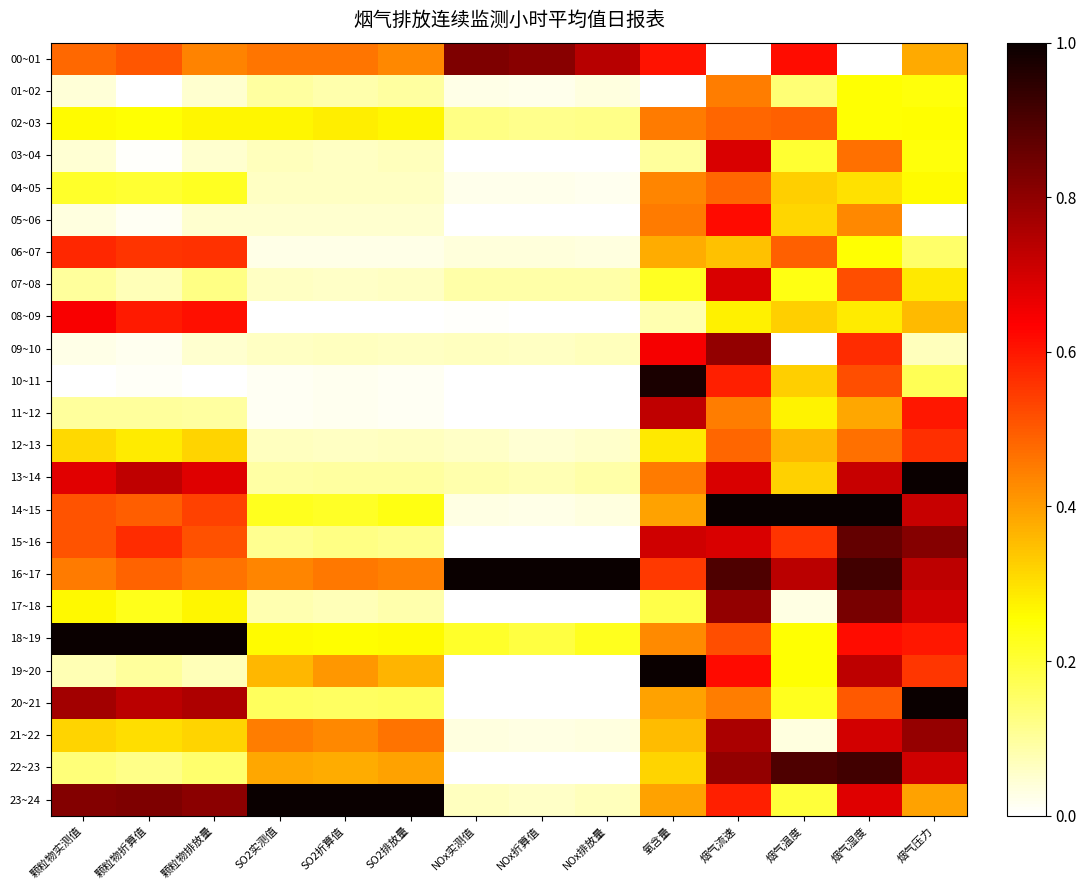

Reading left to right, transcribe all the data shown in this chart.

00~01: 颗粒物实测值=0.5	颗粒物折算值=0.5	颗粒物排放量=0.4	SO2实测值=0.5	SO2折算值=0.5	SO2排放量=0.4	NOx实测值=0.8	NOx折算值=0.8	NOx排放量=0.7	氧含量=0.6	烟气流速=0.0	烟气温度=0.6	烟气湿度=0.0	烟气压力=0.4
01~02: 颗粒物实测值=0.0	颗粒物折算值=0.0	颗粒物排放量=0.0	SO2实测值=0.1	SO2折算值=0.1	SO2排放量=0.1	NOx实测值=0.0	NOx折算值=0.0	NOx排放量=0.0	氧含量=0.0	烟气流速=0.4	烟气温度=0.1	烟气湿度=0.3	烟气压力=0.2
02~03: 颗粒物实测值=0.3	颗粒物折算值=0.3	颗粒物排放量=0.3	SO2实测值=0.3	SO2折算值=0.3	SO2排放量=0.3	NOx实测值=0.1	NOx折算值=0.1	NOx排放量=0.1	氧含量=0.5	烟气流速=0.5	烟气温度=0.5	烟气湿度=0.3	烟气压力=0.3
03~04: 颗粒物实测值=0.0	颗粒物折算值=0.0	颗粒物排放量=0.0	SO2实测值=0.1	SO2折算值=0.1	SO2排放量=0.1	NOx实测值=0.0	NOx折算值=0.0	NOx排放量=0.0	氧含量=0.1	烟气流速=0.7	烟气温度=0.2	烟气湿度=0.5	烟气压力=0.2
04~05: 颗粒物实测值=0.2	颗粒物折算值=0.2	颗粒物排放量=0.2	SO2实测值=0.1	SO2折算值=0.1	SO2排放量=0.1	NOx实测值=0.0	NOx折算值=0.0	NOx排放量=0.0	氧含量=0.4	烟气流速=0.5	烟气温度=0.3	烟气湿度=0.3	烟气压力=0.3
05~06: 颗粒物实测值=0.0	颗粒物折算值=0.0	颗粒物排放量=0.0	SO2实测值=0.0	SO2折算值=0.0	SO2排放量=0.0	NOx实测值=0.0	NOx折算值=0.0	NOx排放量=0.0	氧含量=0.5	烟气流速=0.6	烟气温度=0.3	烟气湿度=0.4	烟气压力=0.0
06~07: 颗粒物实测值=0.6	颗粒物折算值=0.6	颗粒物排放量=0.6	SO2实测值=0.0	SO2折算值=0.0	SO2排放量=0.0	NOx实测值=0.0	NOx折算值=0.0	NOx排放量=0.0	氧含量=0.4	烟气流速=0.3	烟气温度=0.5	烟气湿度=0.3	烟气压力=0.2
07~08: 颗粒物实测值=0.1	颗粒物折算值=0.1	颗粒物排放量=0.1	SO2实测值=0.1	SO2折算值=0.1	SO2排放量=0.1	NOx实测值=0.1	NOx折算值=0.1	NOx排放量=0.1	氧含量=0.2	烟气流速=0.7	烟气温度=0.2	烟气湿度=0.5	烟气压力=0.3
08~09: 颗粒物实测值=0.6	颗粒物折算值=0.6	颗粒物排放量=0.6	SO2实测值=0.0	SO2折算值=0.0	SO2排放量=0.0	NOx实测值=0.0	NOx折算值=0.0	NOx排放量=0.0	氧含量=0.1	烟气流速=0.3	烟气温度=0.3	烟气湿度=0.3	烟气压力=0.4
09~10: 颗粒物实测值=0.0	颗粒物折算值=0.0	颗粒物排放量=0.0	SO2实测值=0.1	SO2折算值=0.1	SO2排放量=0.1	NOx实测值=0.1	NOx折算值=0.1	NOx排放量=0.1	氧含量=0.6	烟气流速=0.8	烟气温度=0.0	烟气湿度=0.6	烟气压力=0.1
10~11: 颗粒物实测值=0.0	颗粒物折算值=0.0	颗粒物排放量=0.0	SO2实测值=0.0	SO2折算值=0.0	SO2排放量=0.0	NOx实测值=0.0	NOx折算值=0.0	NOx排放量=0.0	氧含量=1.0	烟气流速=0.6	烟气温度=0.3	烟气湿度=0.5	烟气压力=0.2
11~12: 颗粒物实测值=0.1	颗粒物折算值=0.1	颗粒物排放量=0.1	SO2实测值=0.0	SO2折算值=0.0	SO2排放量=0.0	NOx实测值=0.0	NOx折算值=0.0	NOx排放量=0.0	氧含量=0.7	烟气流速=0.4	烟气温度=0.3	烟气湿度=0.4	烟气压力=0.6
12~13: 颗粒物实测值=0.3	颗粒物折算值=0.3	颗粒物排放量=0.3	SO2实测值=0.1	SO2折算值=0.1	SO2排放量=0.1	NOx实测值=0.1	NOx折算值=0.0	NOx排放量=0.1	氧含量=0.3	烟气流速=0.5	烟气温度=0.4	烟气湿度=0.5	烟气压力=0.6
13~14: 颗粒物实测值=0.7	颗粒物折算值=0.7	颗粒物排放量=0.7	SO2实测值=0.1	SO2折算值=0.1	SO2排放量=0.1	NOx实测值=0.1	NOx折算值=0.1	NOx排放量=0.1	氧含量=0.5	烟气流速=0.7	烟气温度=0.3	烟气湿度=0.7	烟气压力=1.0
14~15: 颗粒物实测值=0.5	颗粒物折算值=0.5	颗粒物排放量=0.5	SO2实测值=0.2	SO2折算值=0.2	SO2排放量=0.2	NOx实测值=0.0	NOx折算值=0.0	NOx排放量=0.0	氧含量=0.4	烟气流速=1.0	烟气温度=1.0	烟气湿度=1.0	烟气压力=0.7
15~16: 颗粒物实测值=0.5	颗粒物折算值=0.6	颗粒物排放量=0.5	SO2实测值=0.1	SO2折算值=0.1	SO2排放量=0.1	NOx实测值=0.0	NOx折算值=0.0	NOx排放量=0.0	氧含量=0.7	烟气流速=0.7	烟气温度=0.6	烟气湿度=0.9	烟气压力=0.8
16~17: 颗粒物实测值=0.5	颗粒物折算值=0.5	颗粒物排放量=0.5	SO2实测值=0.4	SO2折算值=0.5	SO2排放量=0.4	NOx实测值=1.0	NOx折算值=1.0	NOx排放量=1.0	氧含量=0.5	烟气流速=0.9	烟气温度=0.7	烟气湿度=0.9	烟气压力=0.7
17~18: 颗粒物实测值=0.3	颗粒物折算值=0.2	颗粒物排放量=0.3	SO2实测值=0.1	SO2折算值=0.1	SO2排放量=0.1	NOx实测值=0.0	NOx折算值=0.0	NOx排放量=0.0	氧含量=0.2	烟气流速=0.8	烟气温度=0.0	烟气湿度=0.8	烟气压力=0.7
18~19: 颗粒物实测值=1.0	颗粒物折算值=1.0	颗粒物排放量=1.0	SO2实测值=0.3	SO2折算值=0.3	SO2排放量=0.3	NOx实测值=0.2	NOx折算值=0.2	NOx排放量=0.2	氧含量=0.4	烟气流速=0.5	烟气温度=0.3	烟气湿度=0.6	烟气压力=0.6
19~20: 颗粒物实测值=0.1	颗粒物折算值=0.1	颗粒物排放量=0.1	SO2实测值=0.4	SO2折算值=0.4	SO2排放量=0.4	NOx实测值=0.0	NOx折算值=0.0	NOx排放量=0.0	氧含量=1.0	烟气流速=0.6	烟气温度=0.3	烟气湿度=0.7	烟气压力=0.6
20~21: 颗粒物实测值=0.8	颗粒物折算值=0.7	颗粒物排放量=0.8	SO2实测值=0.2	SO2折算值=0.2	SO2排放量=0.2	NOx实测值=0.0	NOx折算值=0.0	NOx排放量=0.0	氧含量=0.4	烟气流速=0.4	烟气温度=0.2	烟气湿度=0.5	烟气压力=1.0
21~22: 颗粒物实测值=0.3	颗粒物折算值=0.3	颗粒物排放量=0.3	SO2实测值=0.4	SO2折算值=0.4	SO2排放量=0.5	NOx实测值=0.0	NOx折算值=0.0	NOx排放量=0.0	氧含量=0.4	烟气流速=0.8	烟气温度=0.0	烟气湿度=0.7	烟气压力=0.8
22~23: 颗粒物实测值=0.1	颗粒物折算值=0.1	颗粒物排放量=0.1	SO2实测值=0.4	SO2折算值=0.4	SO2排放量=0.4	NOx实测值=0.0	NOx折算值=0.0	NOx排放量=0.0	氧含量=0.3	烟气流速=0.8	烟气温度=0.9	烟气湿度=0.9	烟气压力=0.7
23~24: 颗粒物实测值=0.8	颗粒物折算值=0.8	颗粒物排放量=0.8	SO2实测值=1.0	SO2折算值=1.0	SO2排放量=1.0	NOx实测值=0.1	NOx折算值=0.1	NOx排放量=0.1	氧含量=0.4	烟气流速=0.6	烟气温度=0.2	烟气湿度=0.7	烟气压力=0.4